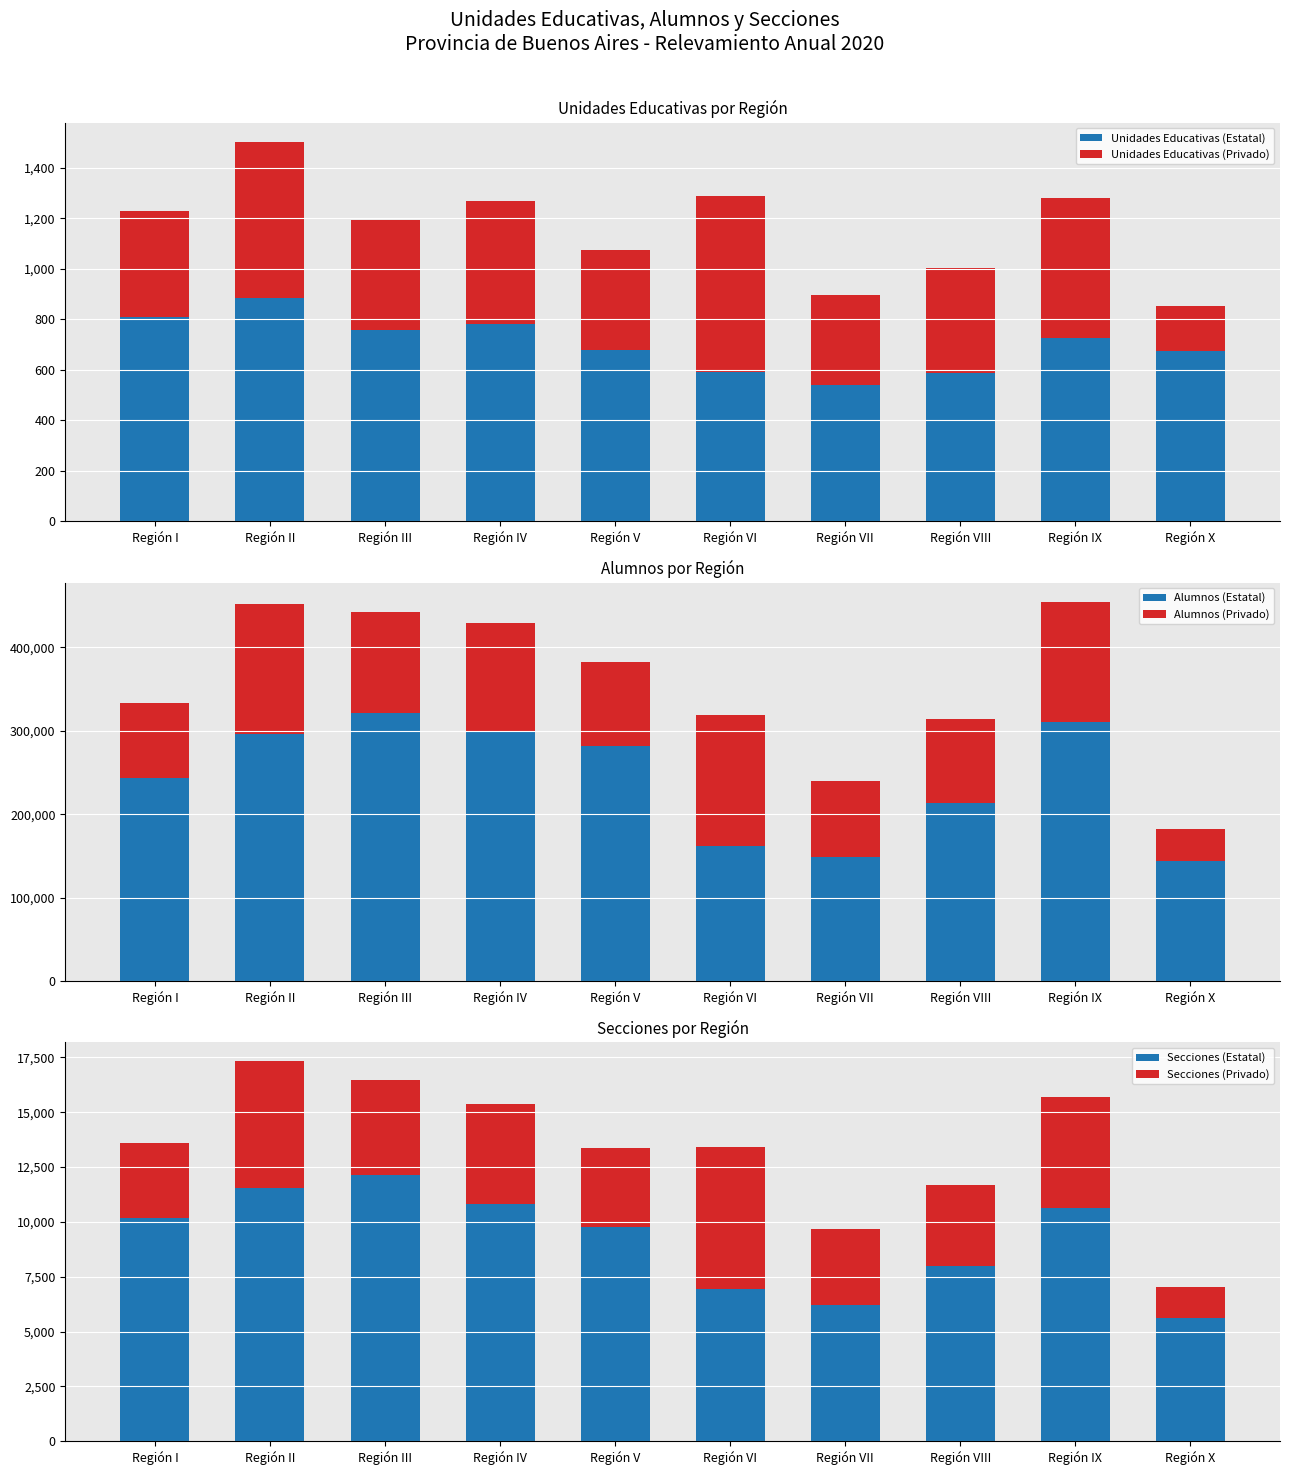

What position from the left is Región VI?

6